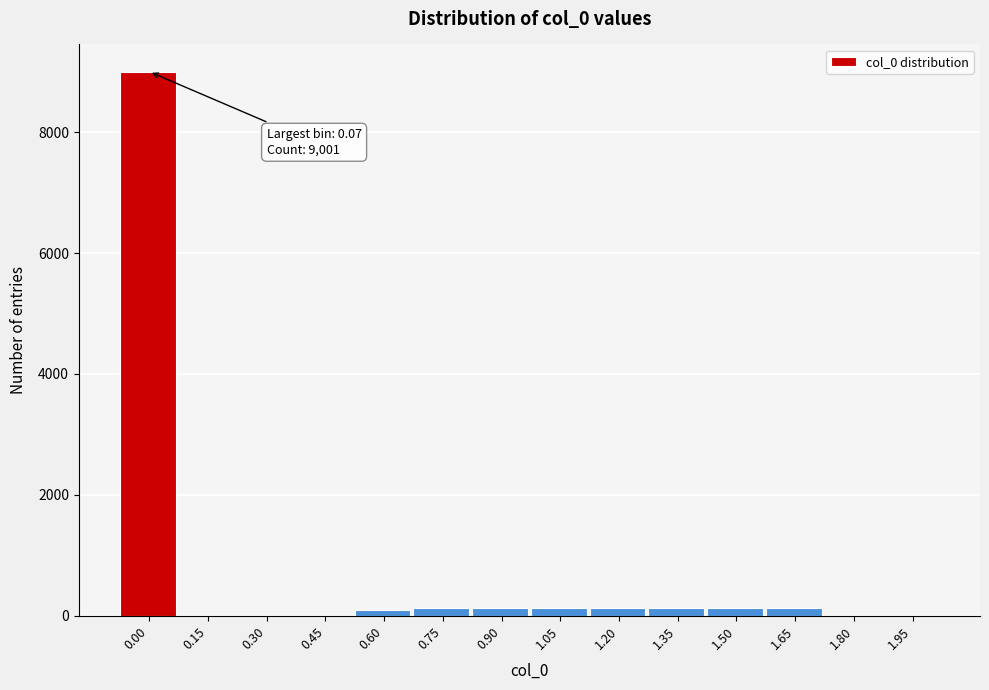

What is the sum of all values?

10000